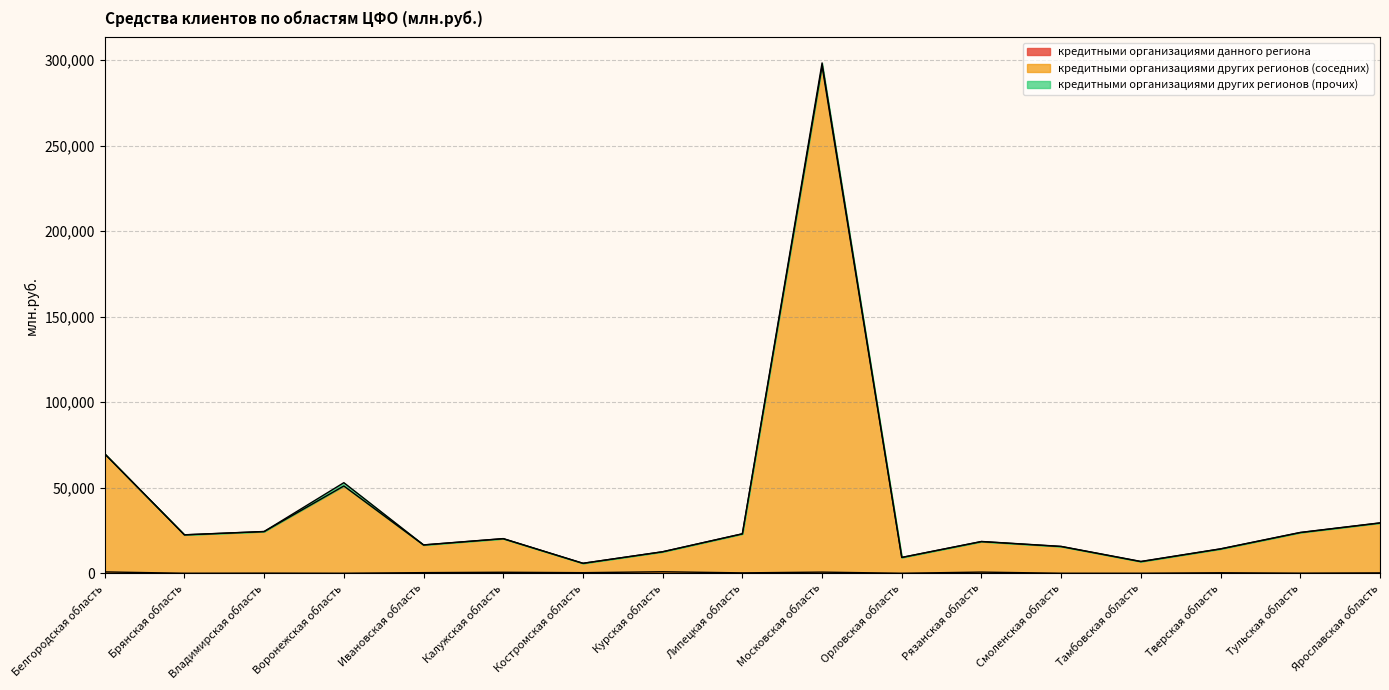

Where is кредитными организациями данного региона nearest to the value 436?

Ивановская область